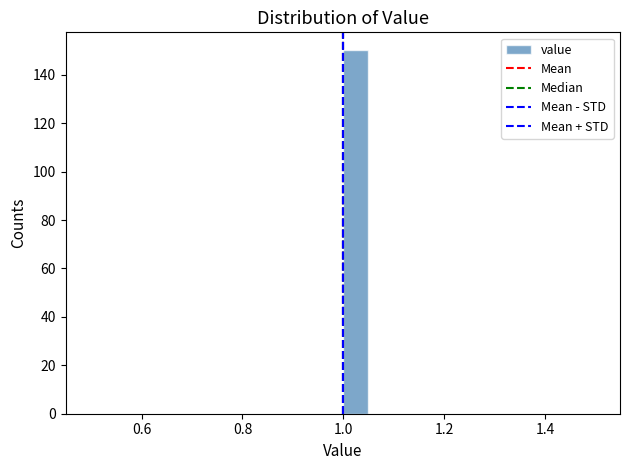

Read against the x-axis, roughly where is the centre of the tallest bar?

1.02